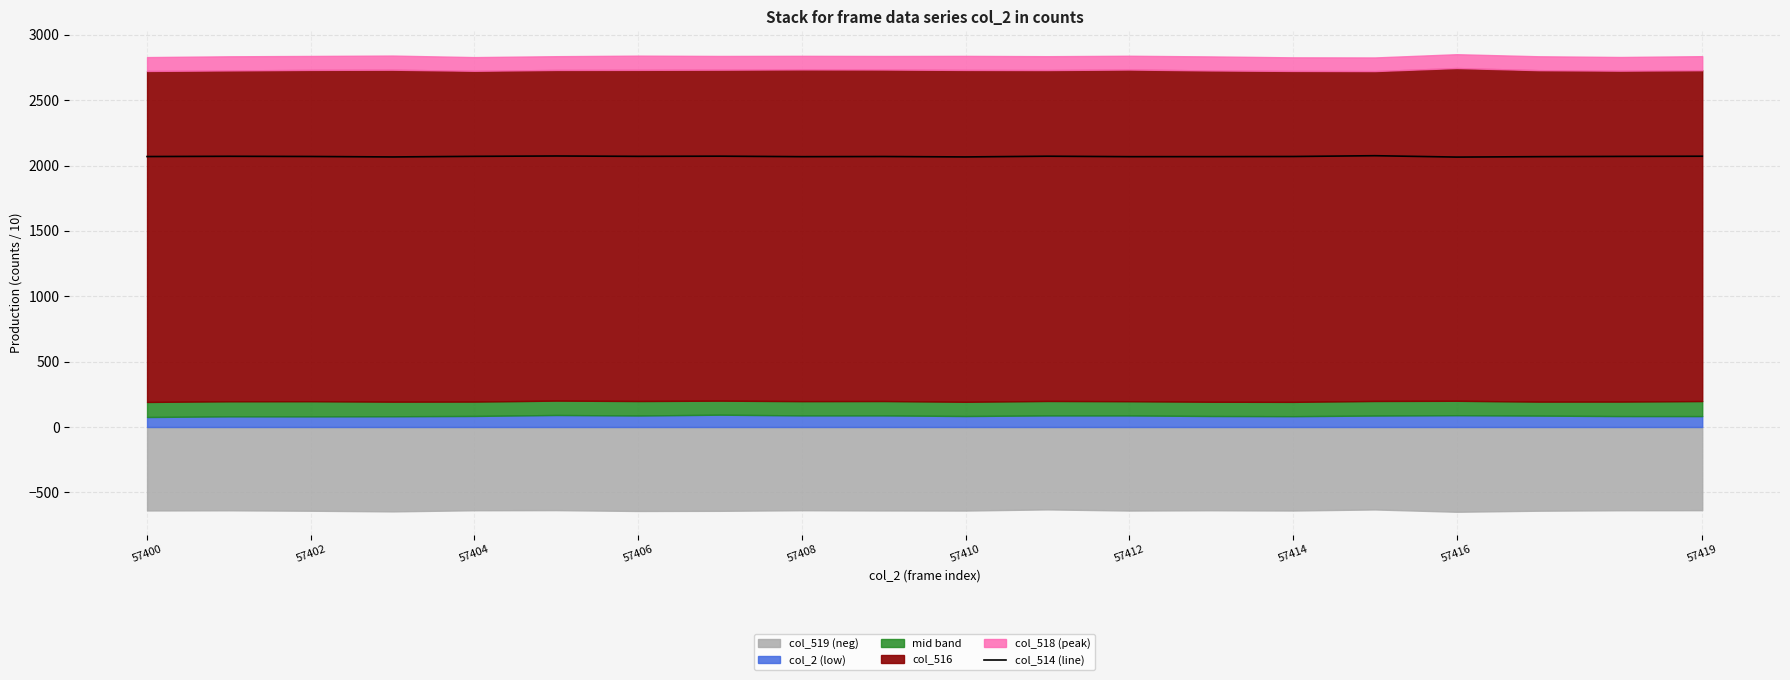

The col_514 (line) series shows 2768.0 at 57410. True or false?

False